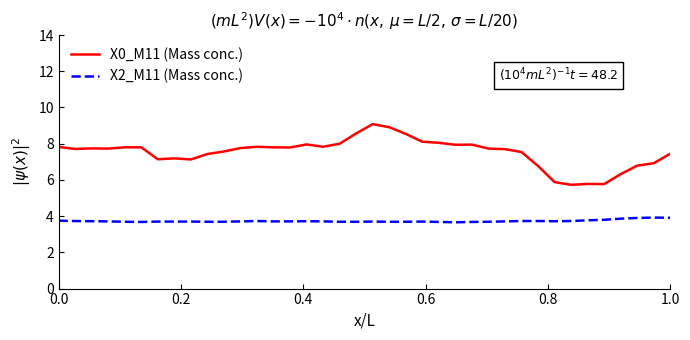

What is the greatest value displayed?

9.1